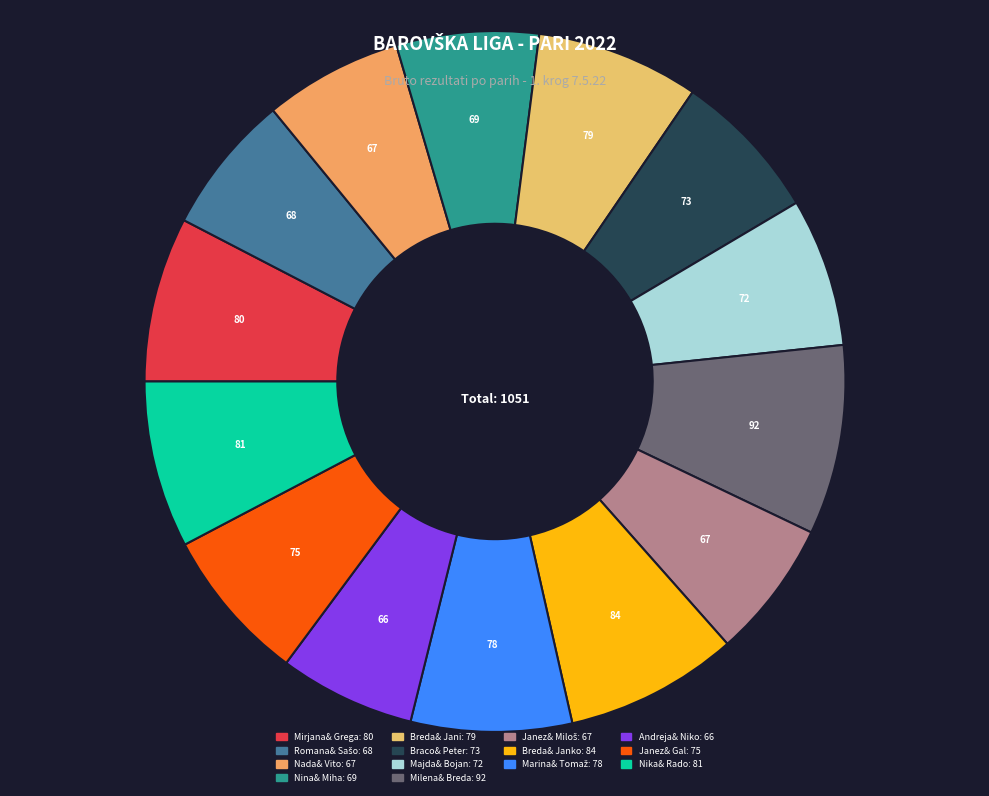

Count the number of slices in the pie.

14